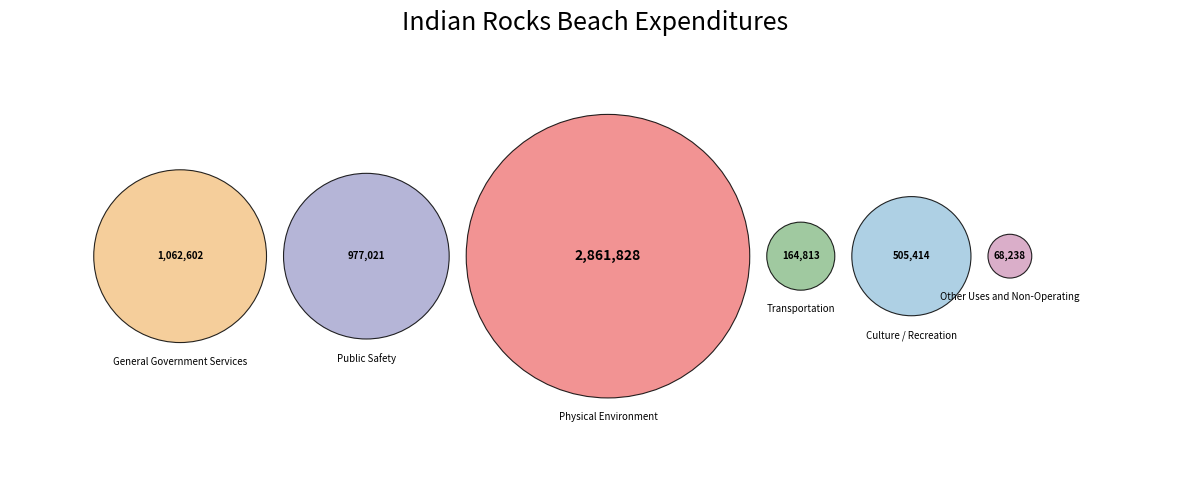

To the nearest percent, what is the difference between the largest and smallest slice percentages?

50%